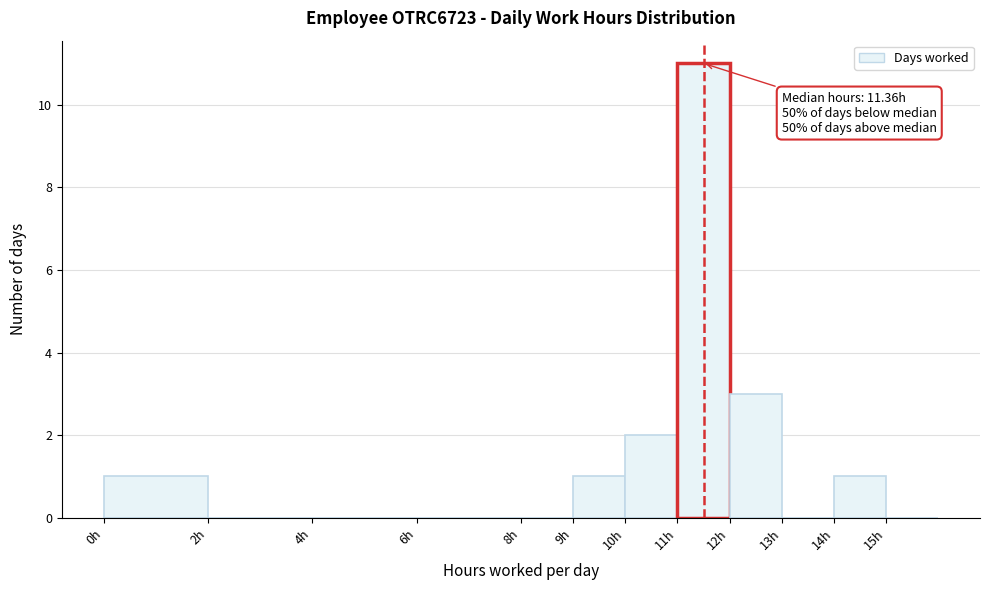

Over which range of the x-axis is the bar tallest?

11 to 12